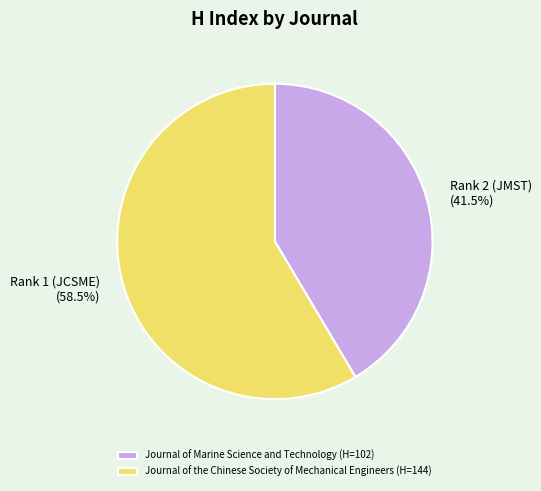

What is the majority slice?

Journal of the Chinese Society of Mechanical Engineers